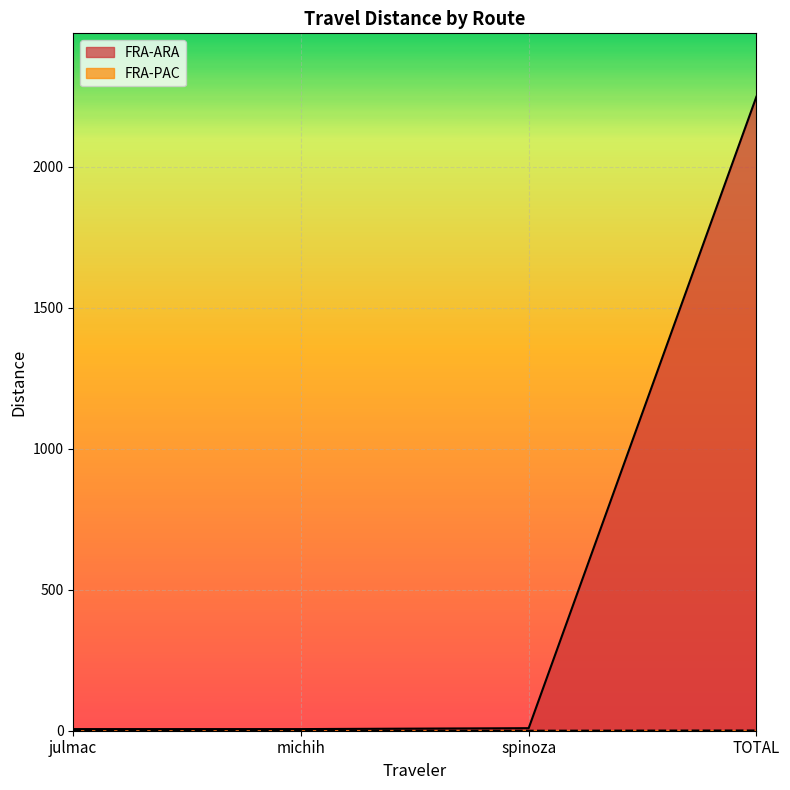

What is the label of the 3rd point from the right?

michih